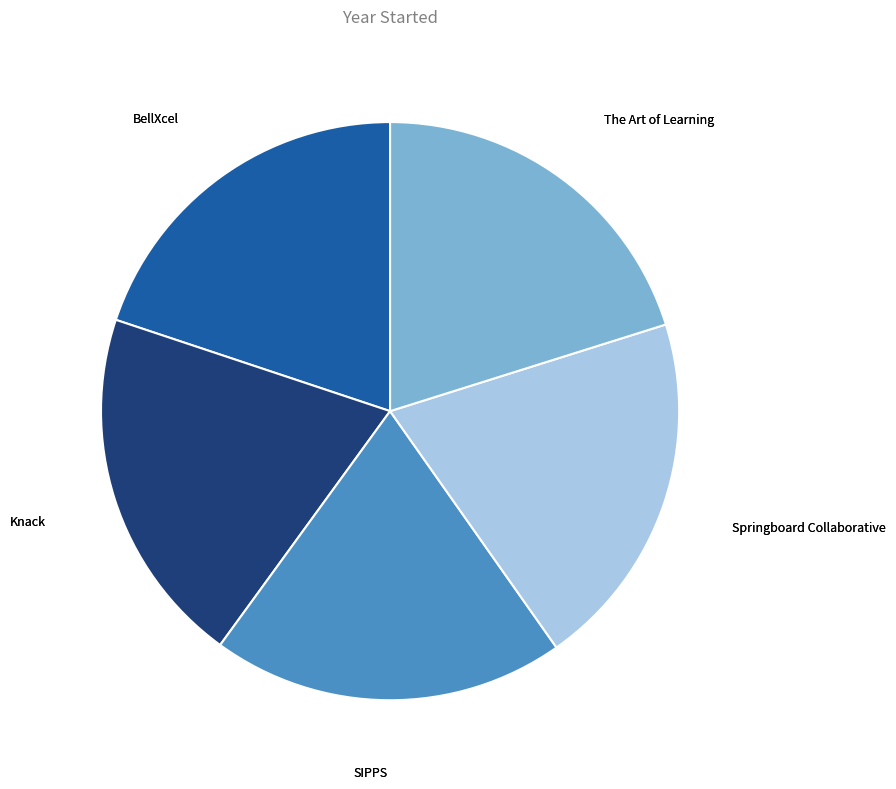

Combined, do SIPPS and The Art of Learning account for over 50%?

No